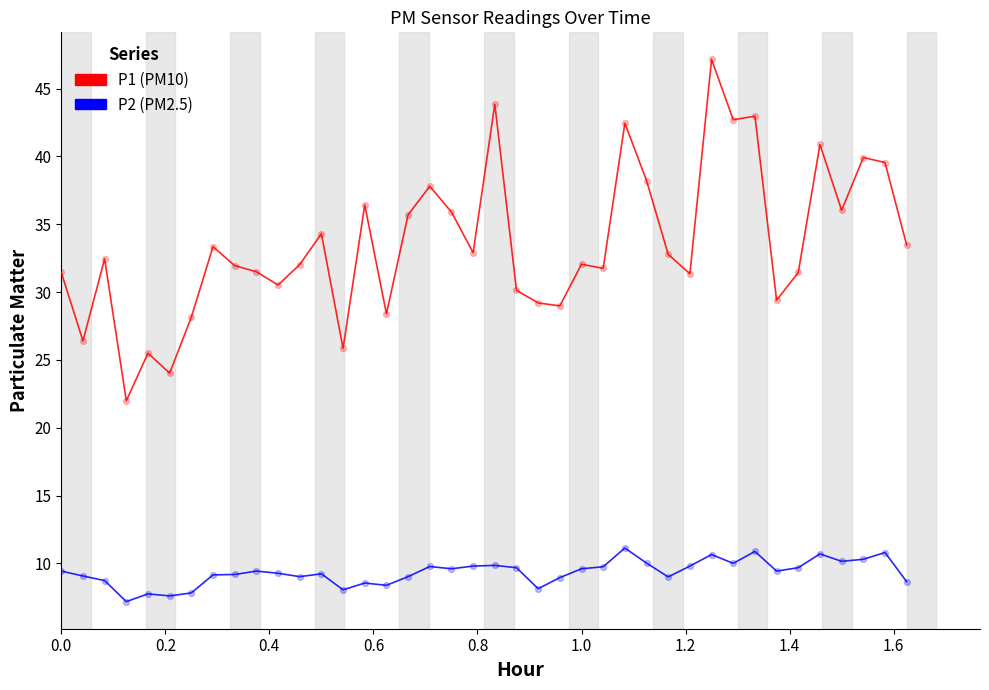

What is the smallest value displayed?

7.2